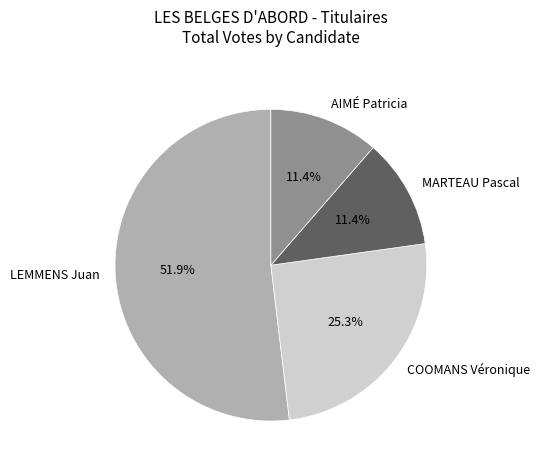

To the nearest percent, what is the average slice percentage?

25%